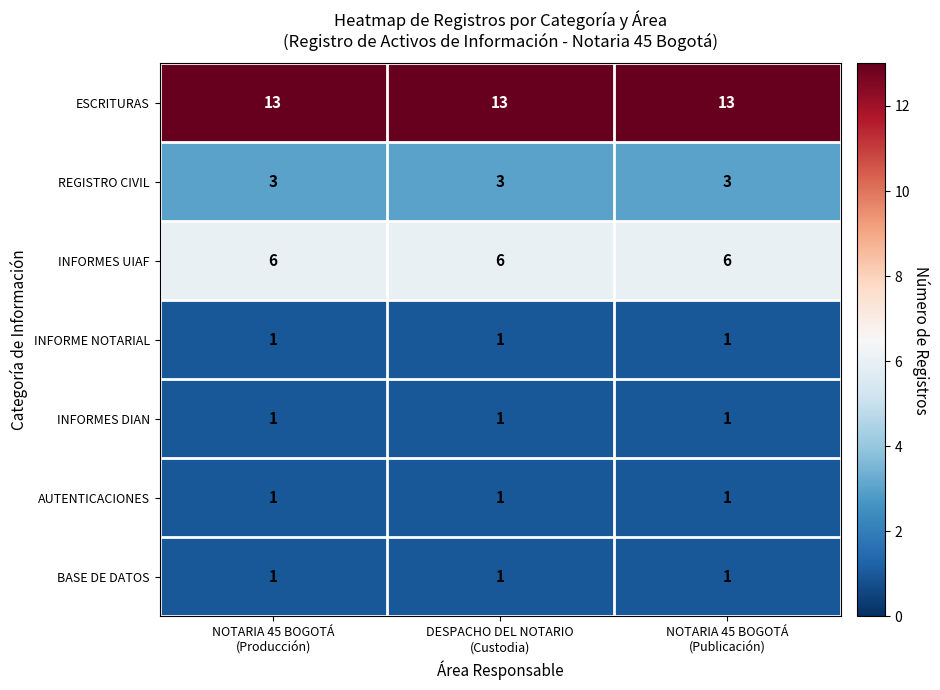

What is the greatest value displayed?

13